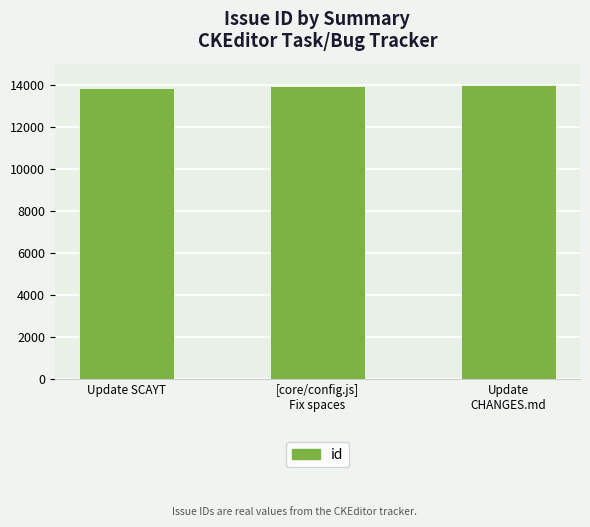

Does the chart contain stacked bars?

No